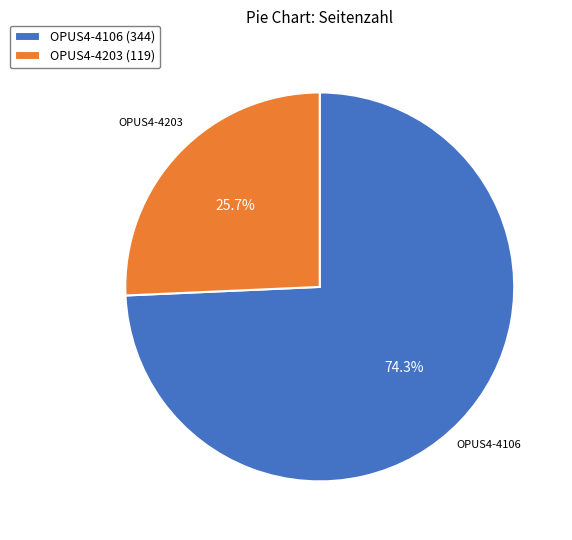

What portion of the pie excludes OPUS4-4106?

25.7%